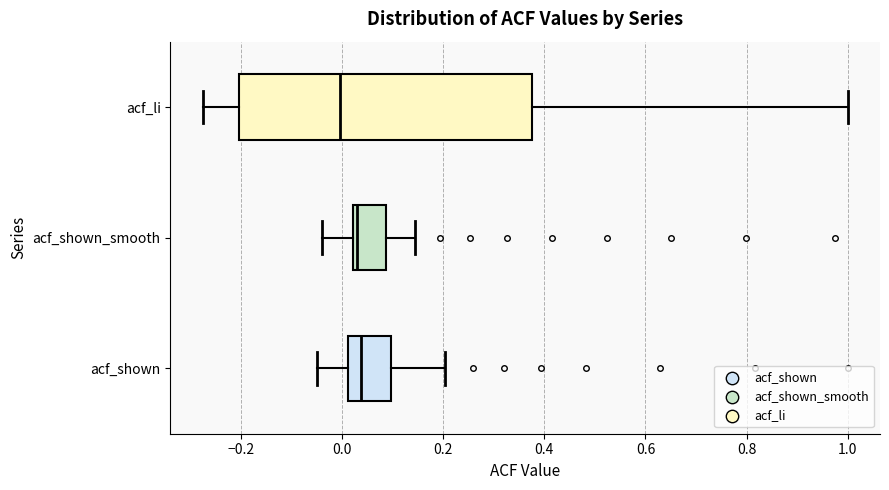

Reading bottom to top, read every box against the x-axis: the position of its median line, the range the box covers, and the ends of its whiskers. The values are not printed on the chart, so give them approximately, as read against the axis.

acf_shown: median 0.04, box 0.02 to 0.10, whiskers -0.04 to 0.20
acf_shown_smooth: median 0.04, box 0.02 to 0.08, whiskers -0.04 to 0.14
acf_li: median 0.00, box -0.20 to 0.38, whiskers -0.28 to 1.00